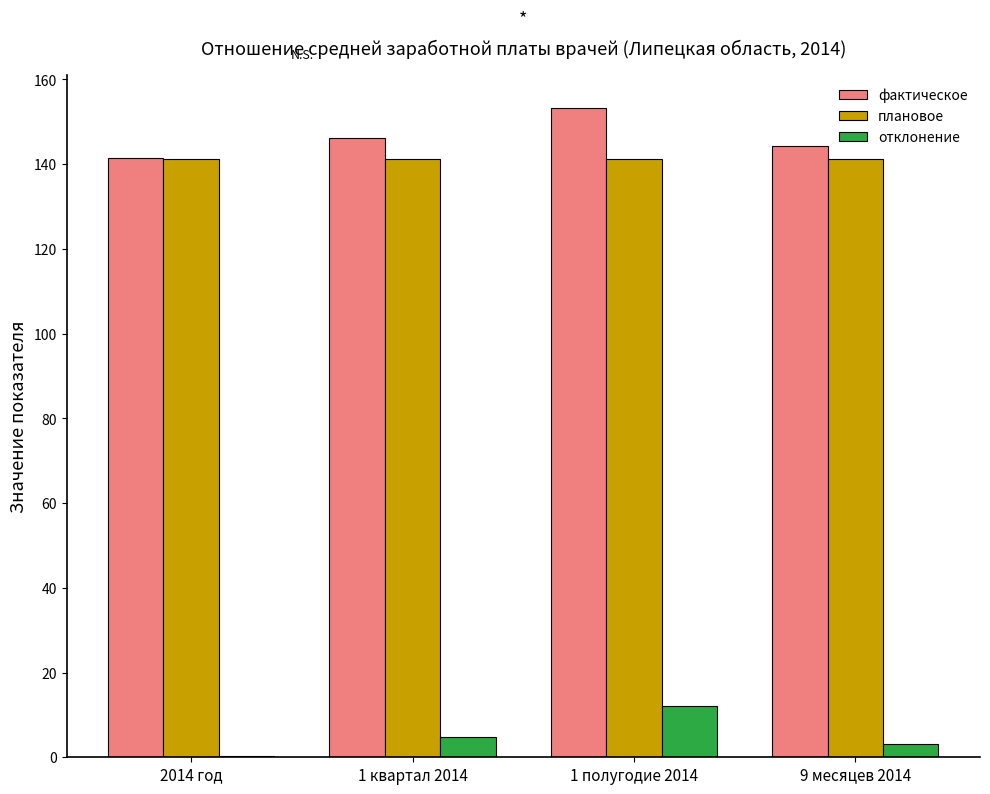

Reading left to right, list all the values displayed in this chart.

фактическое: 141.5	146.1	153.3	144.4
плановое: 141.3	141.3	141.3	141.3
отклонение: 0.2	4.8	12.0	3.1